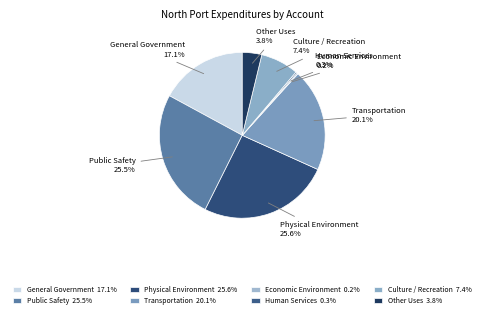

Does Other Uses account for over 50% of the chart?

No